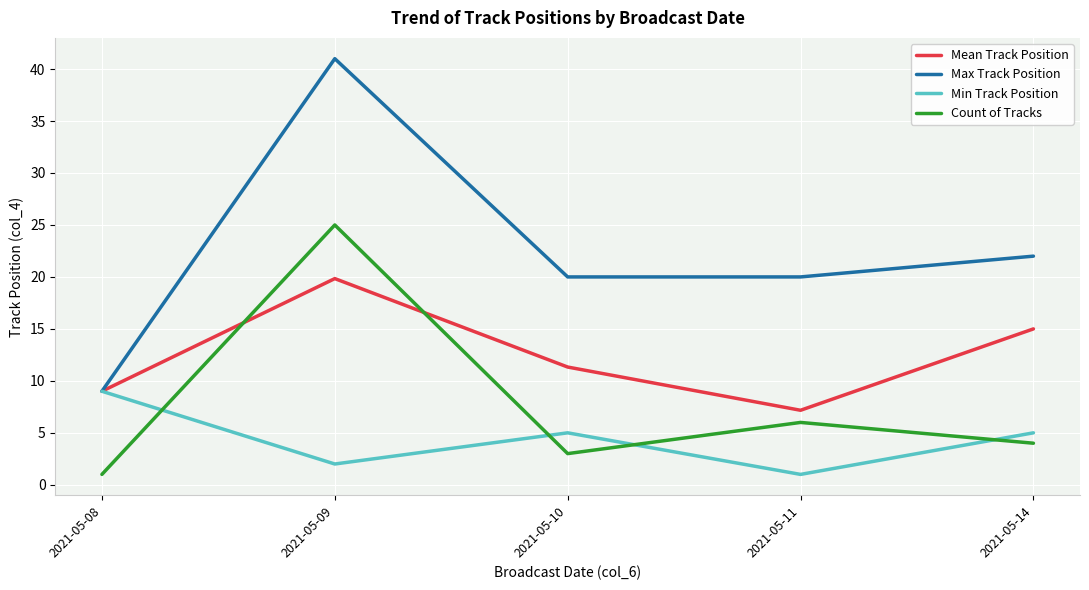

At how many categories does at least one series exceed 7?

5